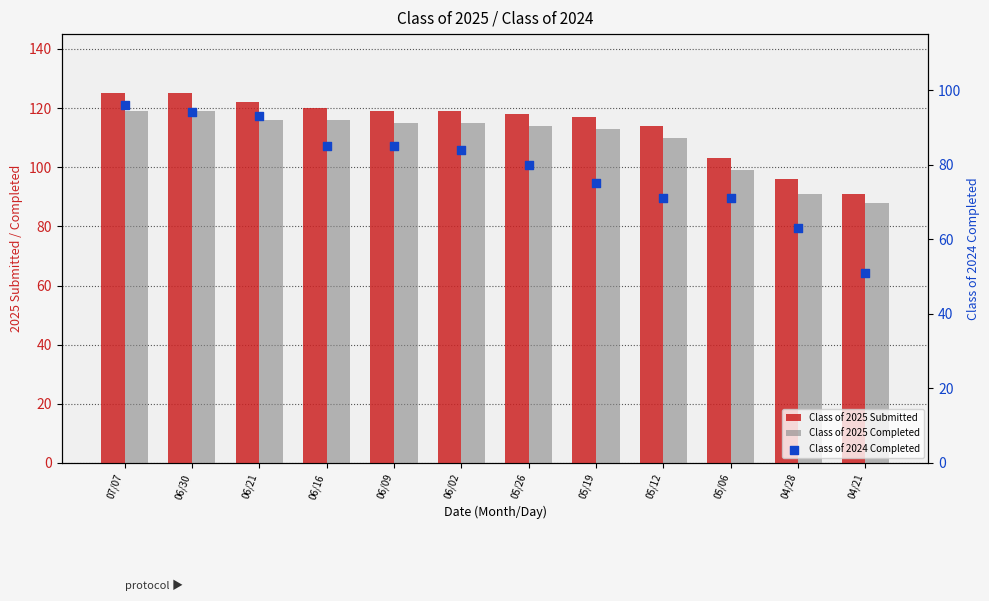

At which category is the sum across all series the highest?

07/07